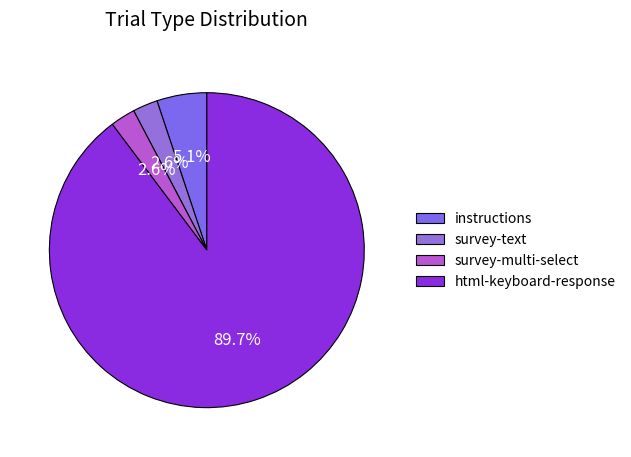

What percentage do survey-multi-select and instructions together represent?

7.7%